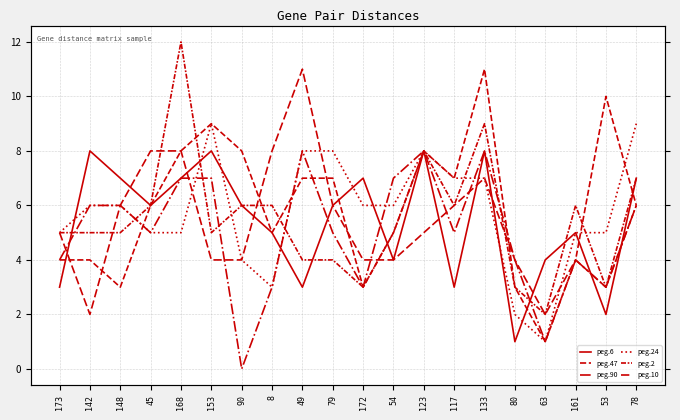

Reading left to right, what are all the values shown in this chart?

peg.6: 3	8	7	6	7	8	6	5	3	6	7	4	8	3	8	1	4	5	2	7
peg.47: 4	4	3	6	8	9	8	5	7	7	3	5	8	7	11	3	1	4	10	6
peg.90: 4	6	6	5	7	7	0	3	8	5	3	7	8	5	8	4	1	4	3	6
peg.24: 5	6	6	5	5	9	4	3	8	8	6	6	8	7	7	2	1	5	5	9
peg.2: 5	5	5	6	12	5	6	6	4	4	3	5	8	6	9	3	2	6	3	7
peg.10: 5	2	6	8	8	4	4	8	11	6	4	4	5	6	7	4	2	4	3	6